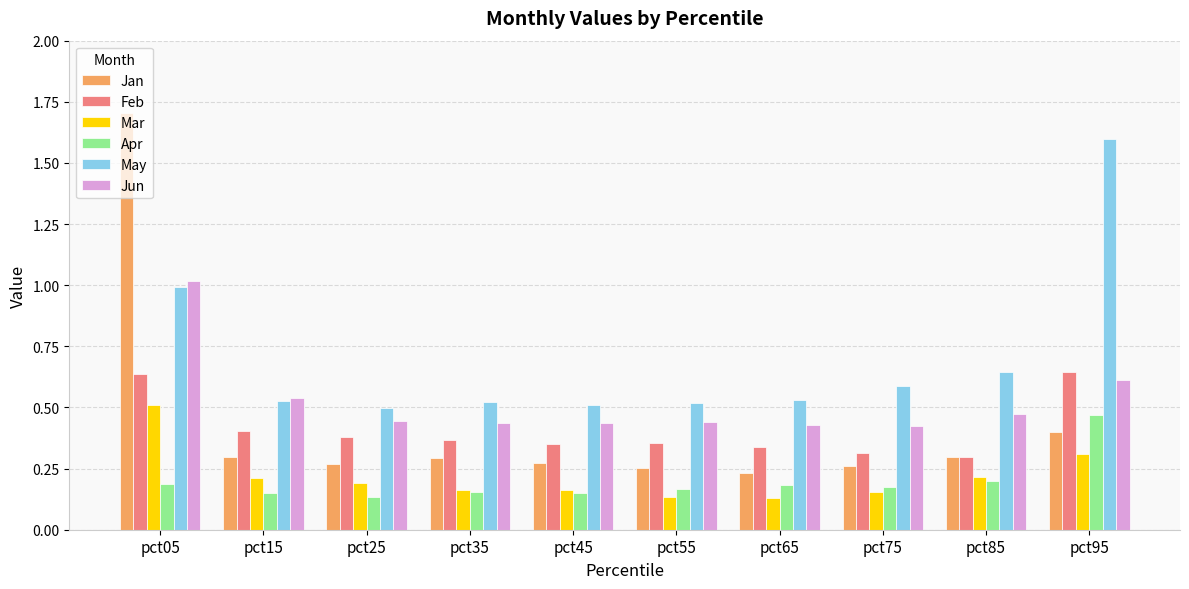

What are all the series names shown in the legend?

Jan, Feb, Mar, Apr, May, Jun